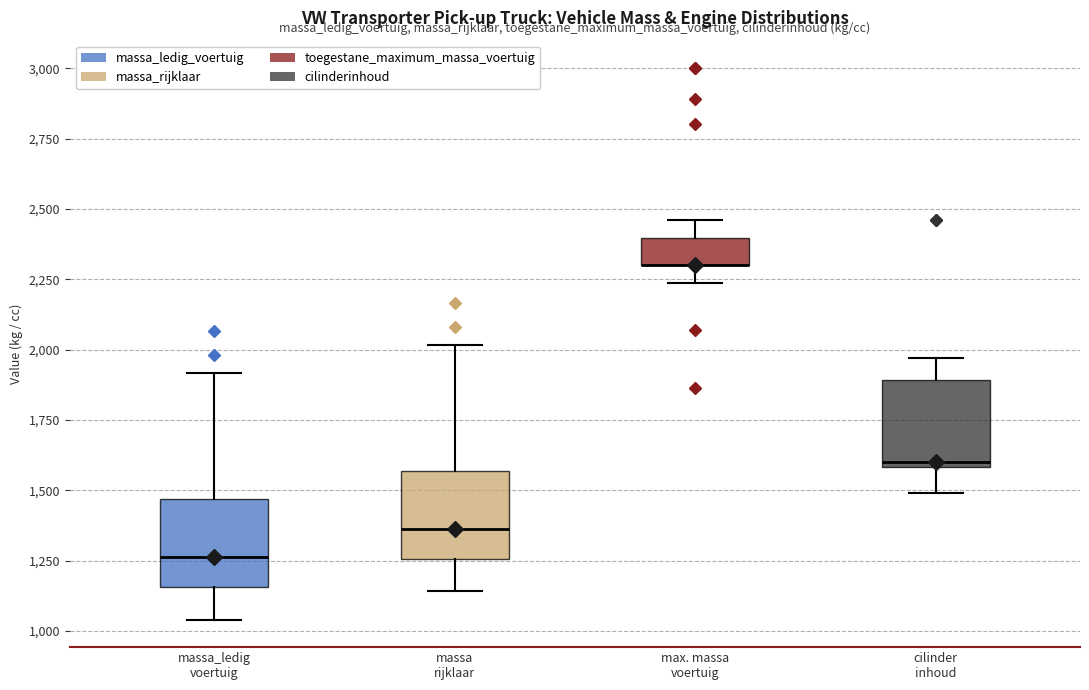

Where is the upper edge of the box for cilinder inhoud on the y-axis? The values are not printed on the chart, so give them approximately, as read against the axis.

1900